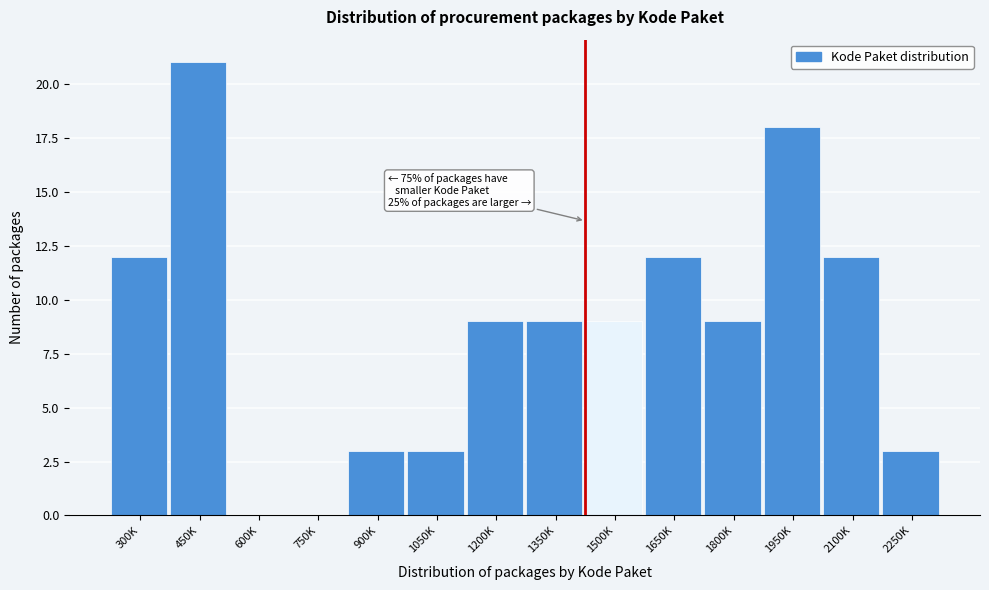

Reading left to right, what are all the values shown in this chart?

300K=12	450K=21	600K=0	750K=0	900K=3	1050K=3	1200K=9	1350K=9	1500K=9	1650K=12	1800K=9	1950K=18	2100K=12	2250K=3